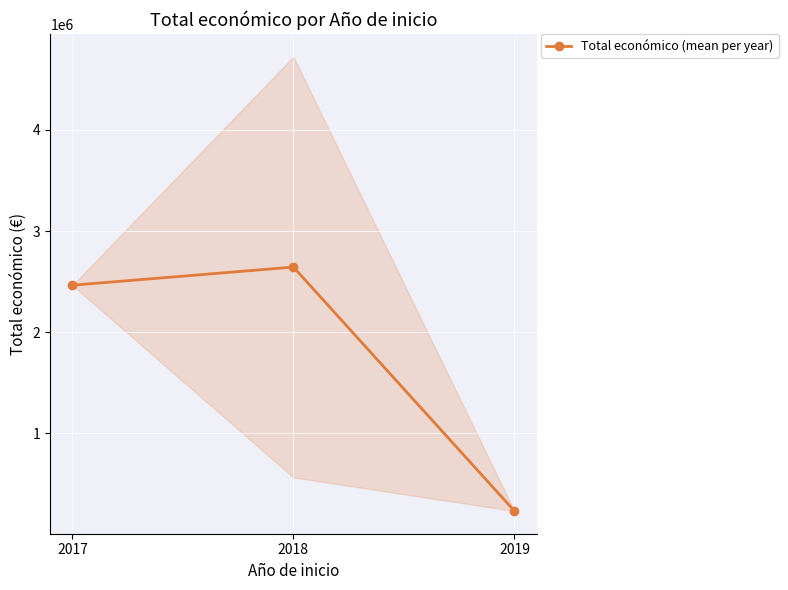

Between 2018 and 2019, which is larger?

2018